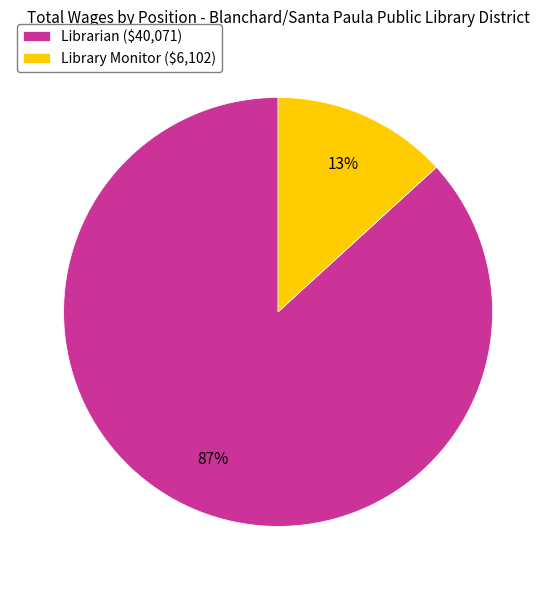

How many segments does this pie chart have?

2